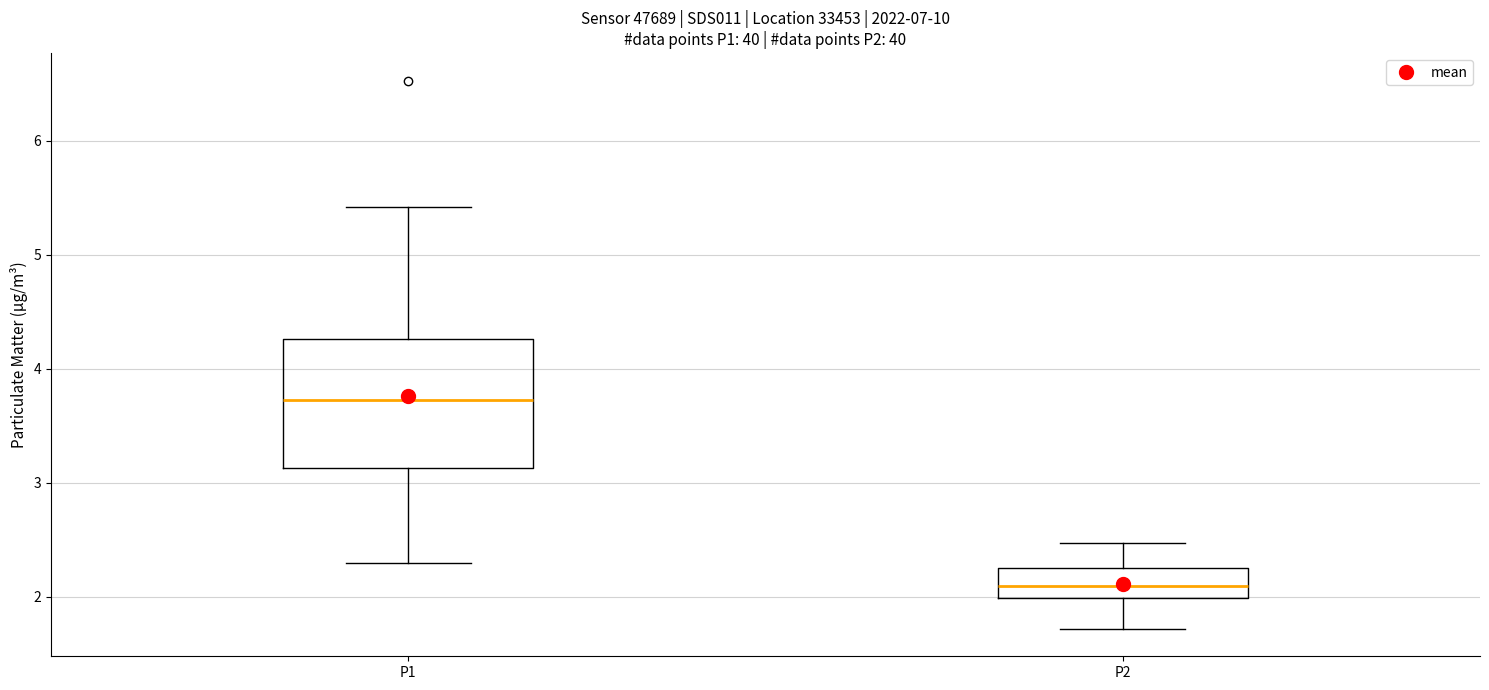

Reading left to right, read every box against the y-axis: the position of its median line, the range the box covers, and the ends of its whiskers. The values are not printed on the chart, so give them approximately, as read against the axis.

P1: median 3.7, box 3.1 to 4.3, whiskers 2.3 to 5.4
P2: median 2.1, box 2.0 to 2.3, whiskers 1.7 to 2.5